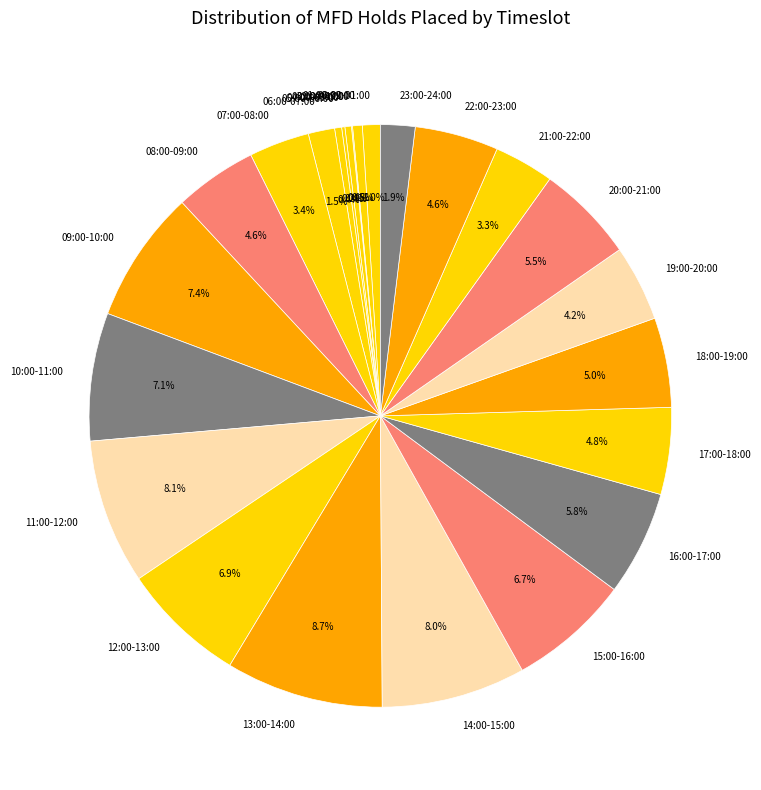

Which has a higher value, 11:00-12:00 or 15:00-16:00?

11:00-12:00